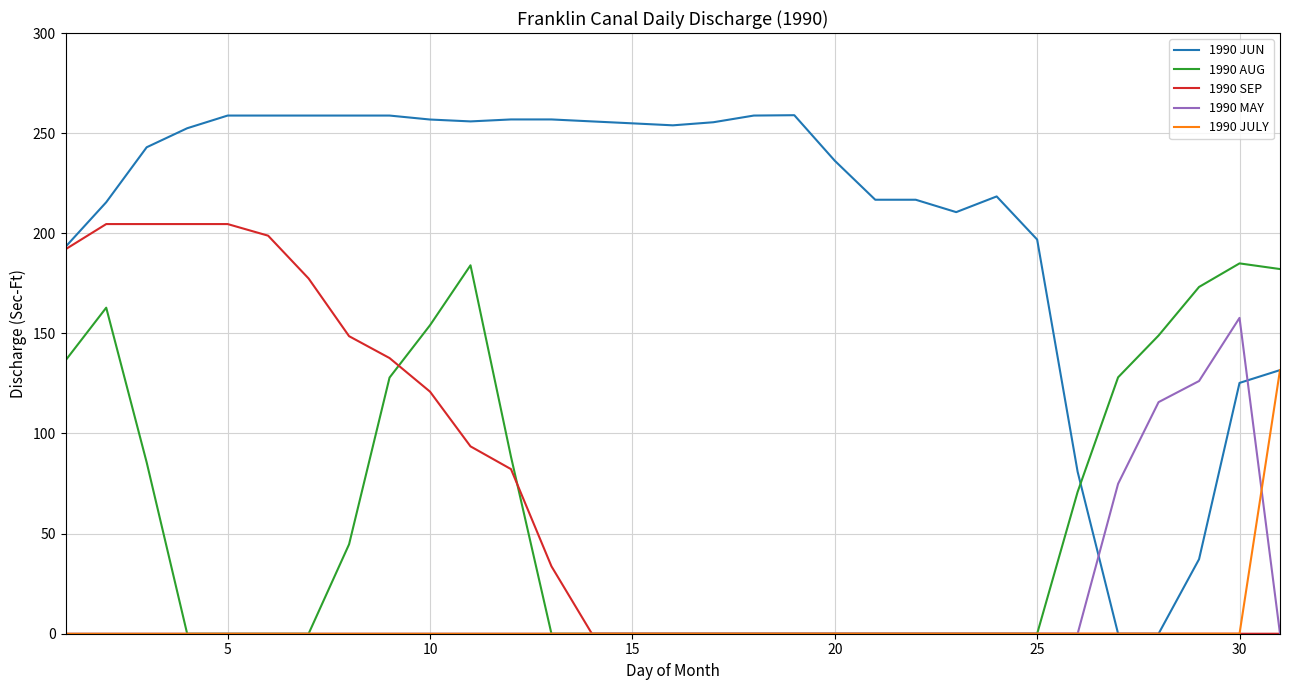

How many intersections are there between 1990 AUG and 1990 JUN?

1